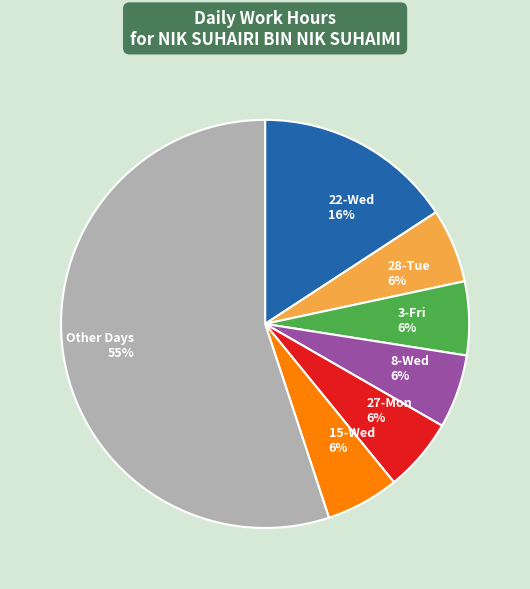

Does any single category account for the majority?

Yes